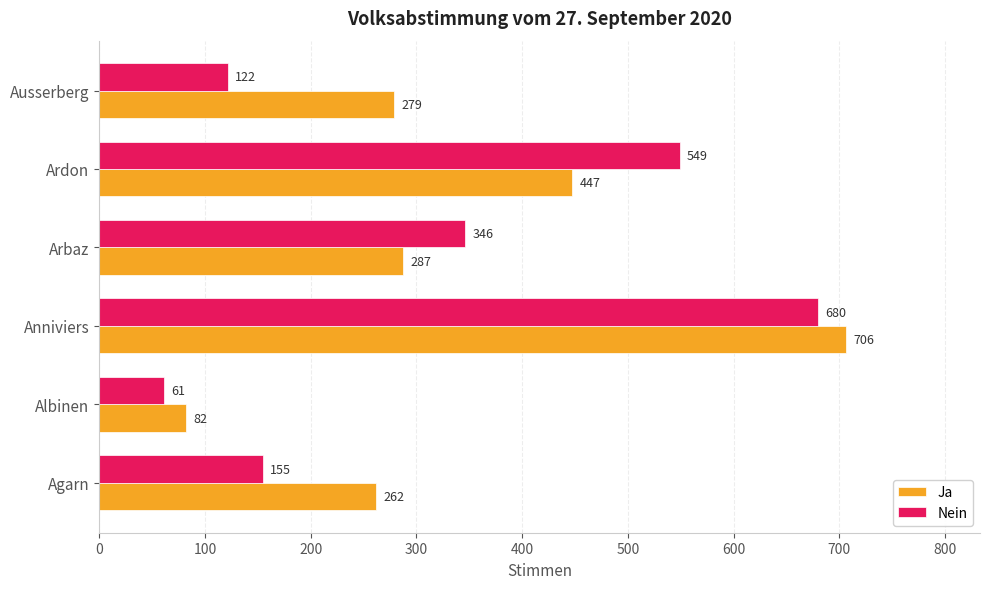

At which category is the sum across all series the highest?

Anniviers